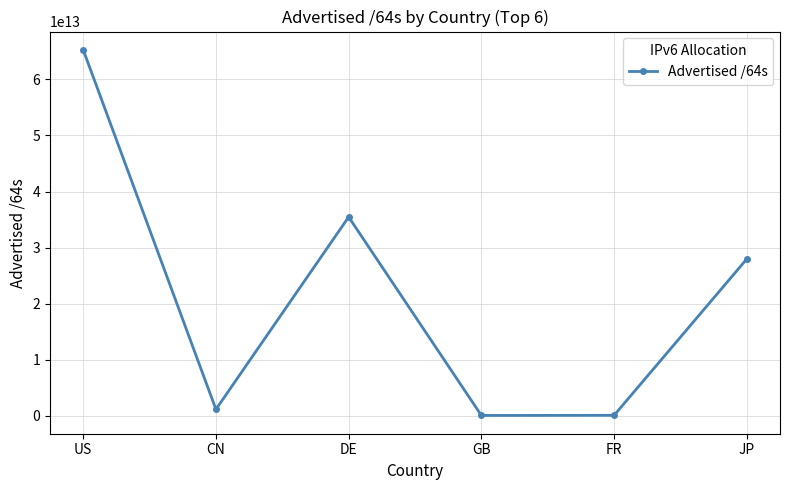

The chart shows a value of 35454956208128 at DE. True or false?

True